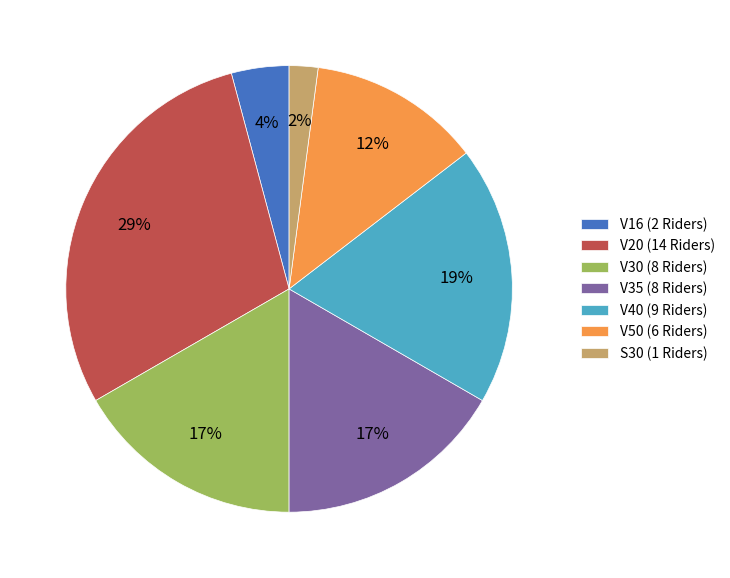

Which slice is the largest?

V20